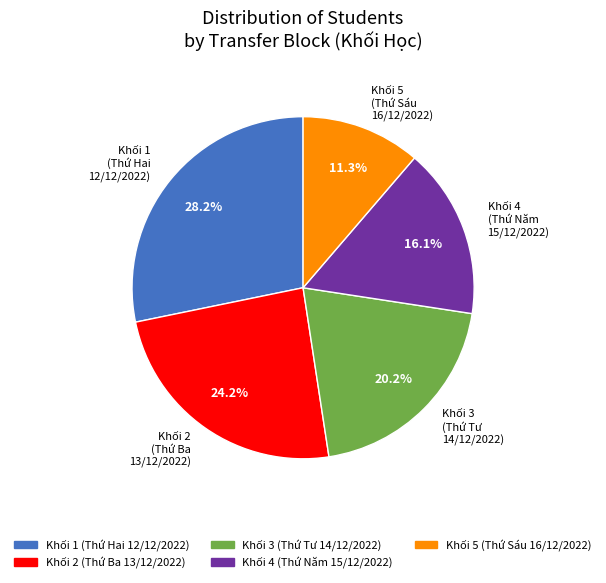

Rank the categories by value from highest to lowest.

Khối 1 (Thứ Hai 12/12/2022), Khối 2 (Thứ Ba 13/12/2022), Khối 3 (Thứ Tư 14/12/2022), Khối 4 (Thứ Năm 15/12/2022), Khối 5 (Thứ Sáu 16/12/2022)